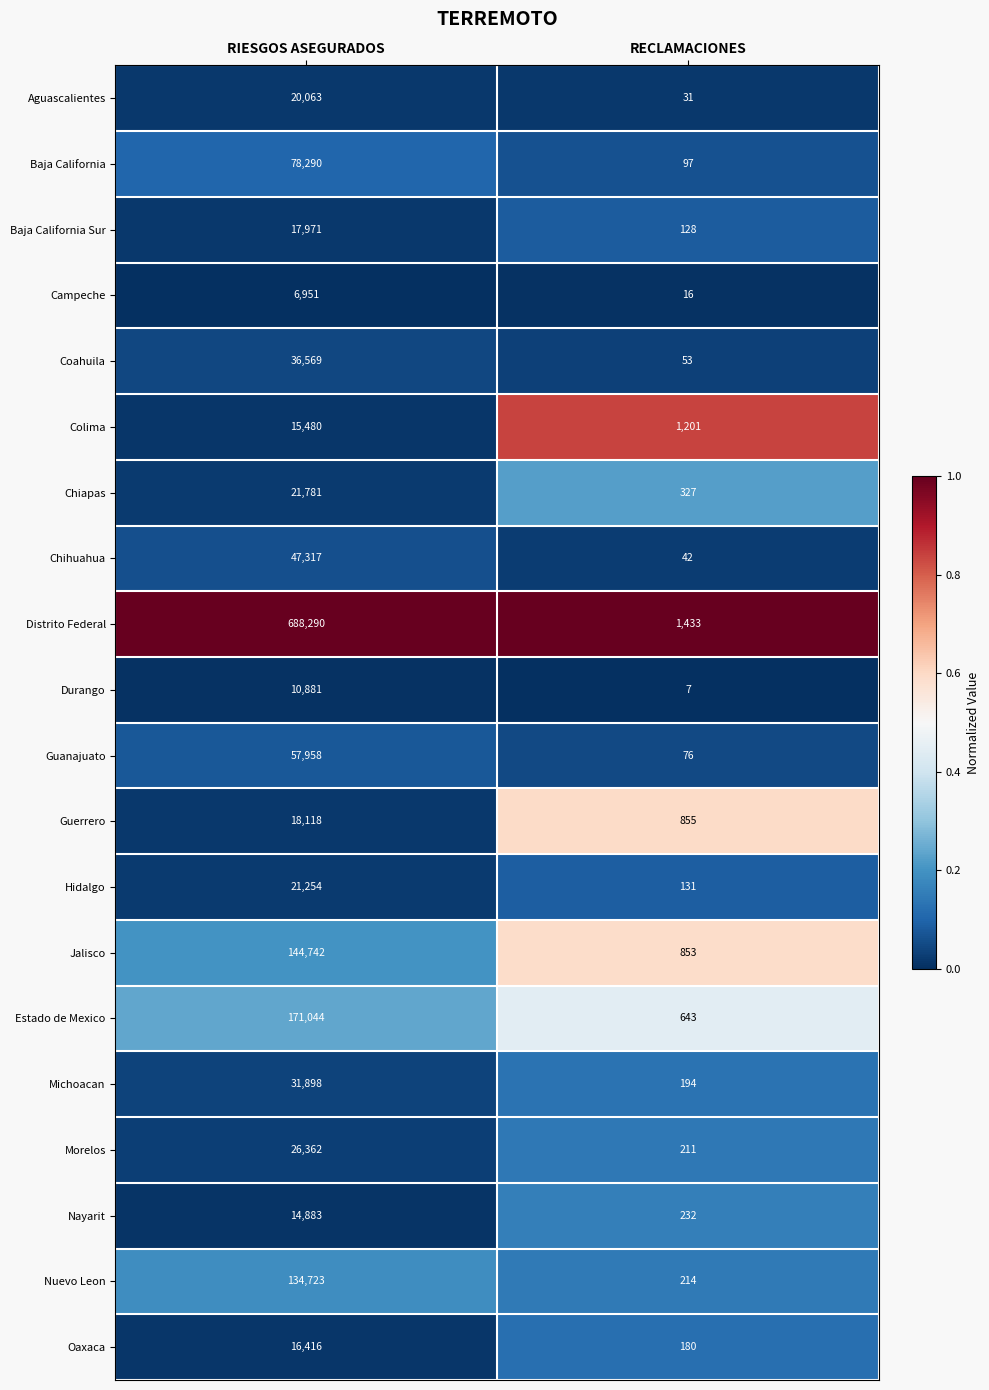

Is it true that Nayarit equals 14883 at RIESGOS ASEGURADOS?

True